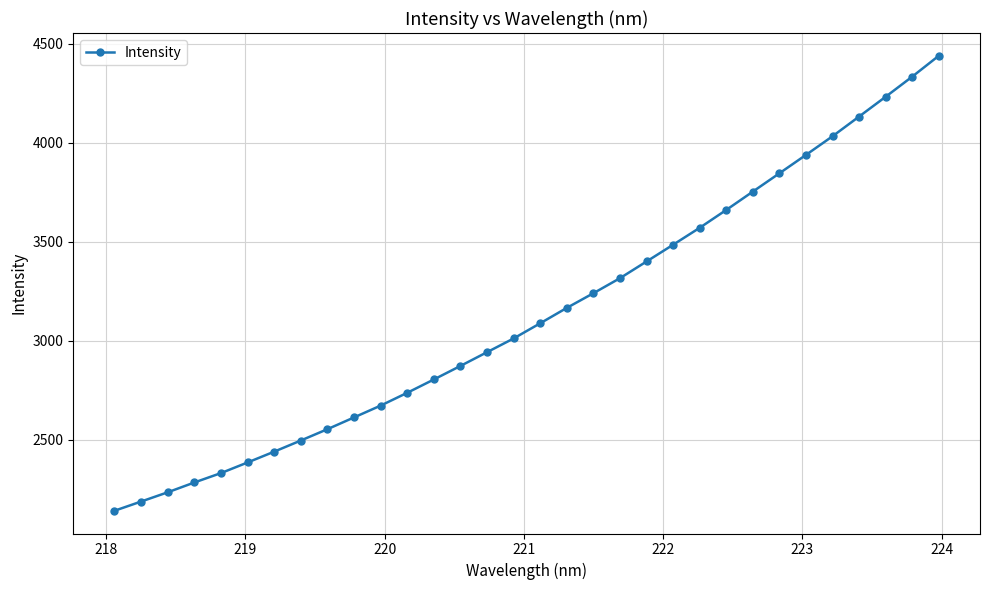

What is the average value?

3136.0